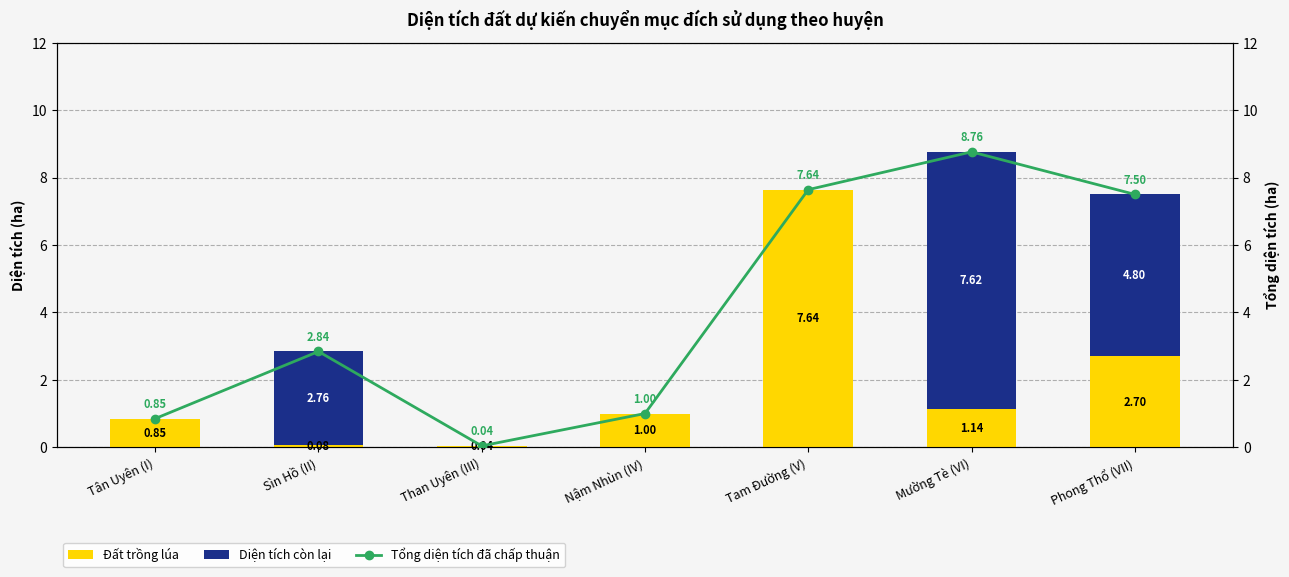

What is the label of the 2nd bar from the left?

Sìn Hồ (II)